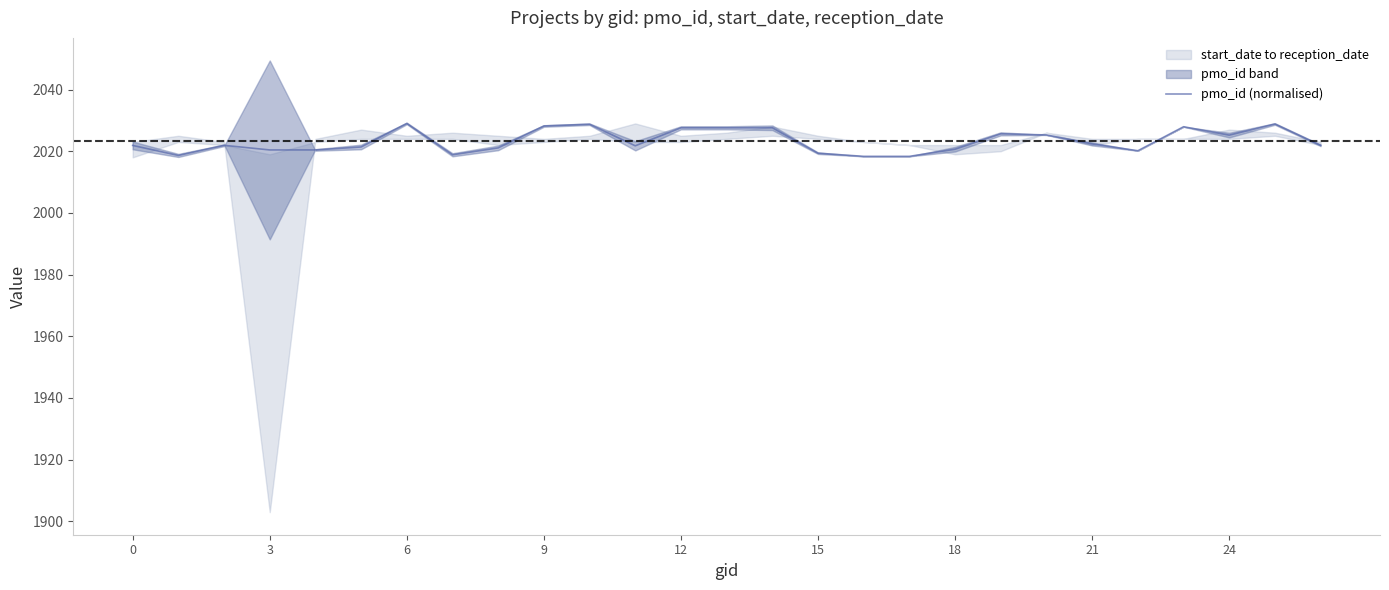

What is the average value?

2023.3